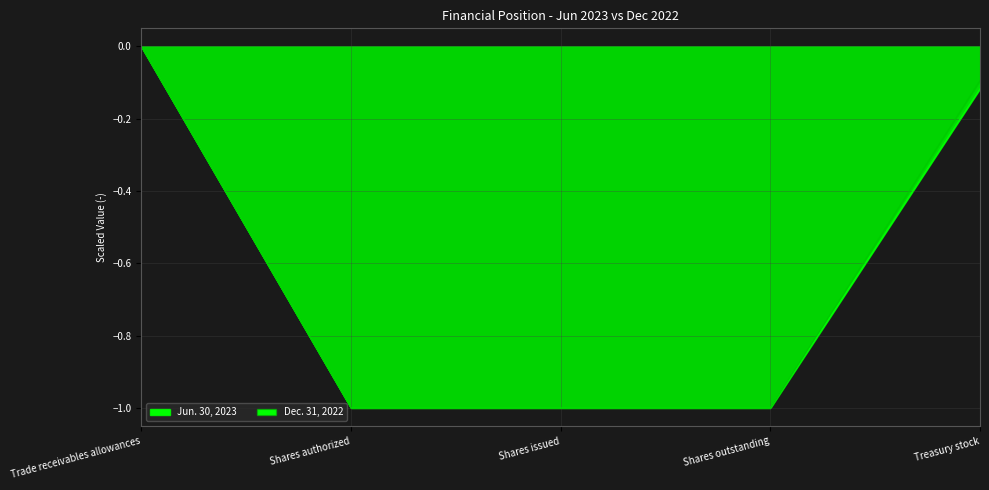

What is the sum of the Jun. 30, 2023 values at Shares outstanding and Shares issued?

-2.0